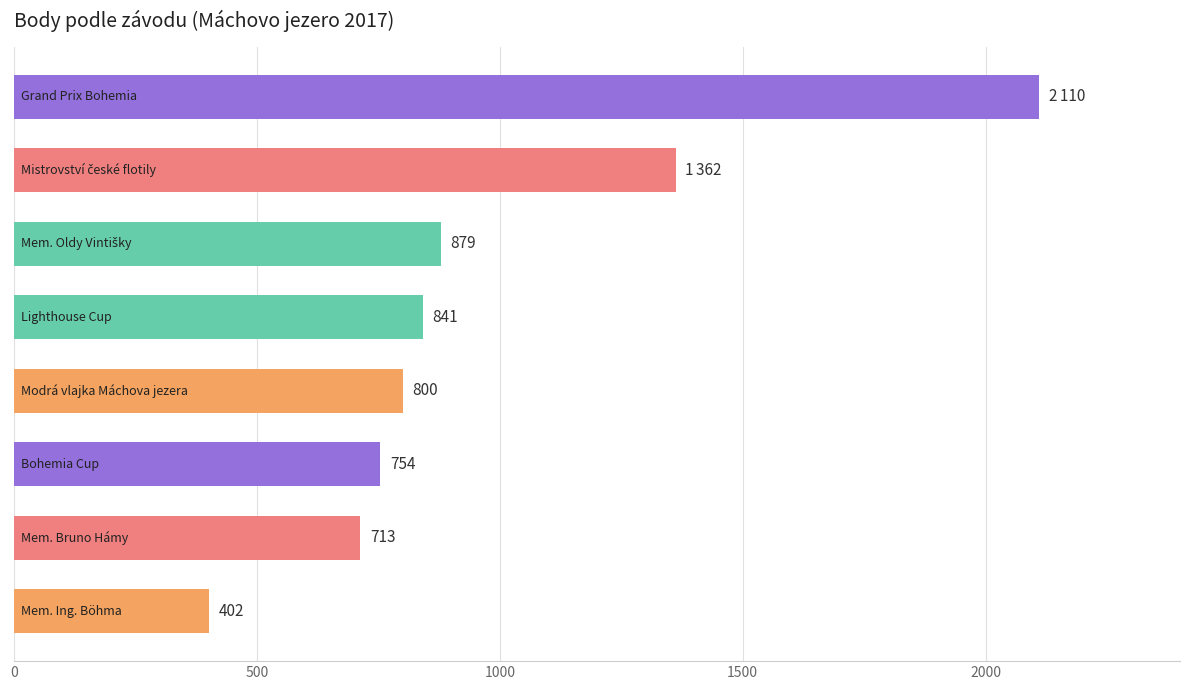

What is the value of the 4th bar from the top?

841